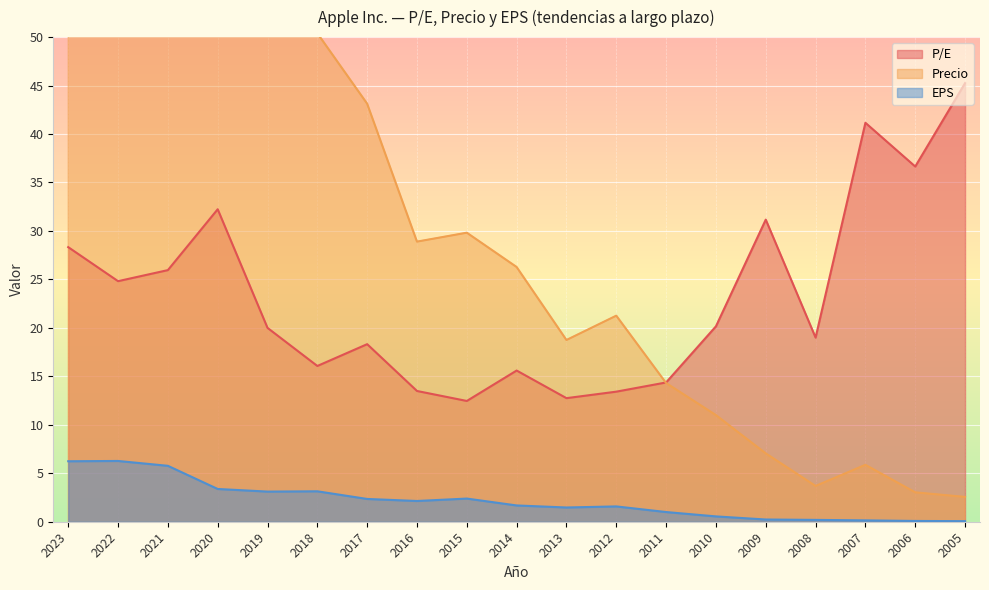

Rank the series by their maximum value, from lowest to highest.

EPS, P/E, Precio